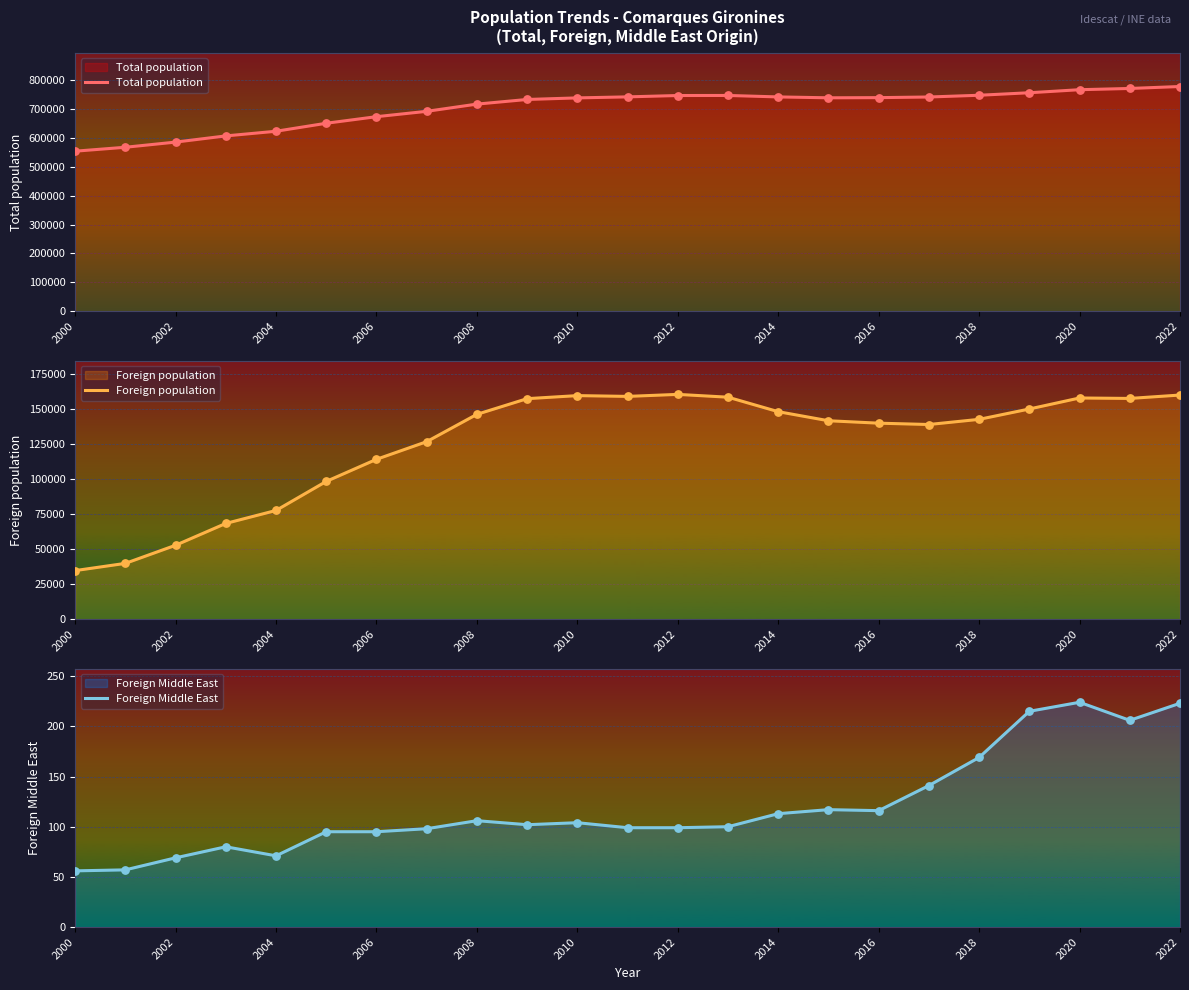

Which series has the largest total across all categories?

Total population